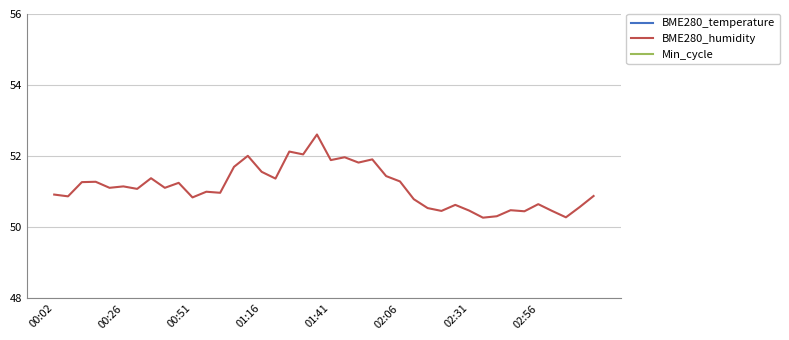

What is the maximum value for BME280_humidity?

52.6